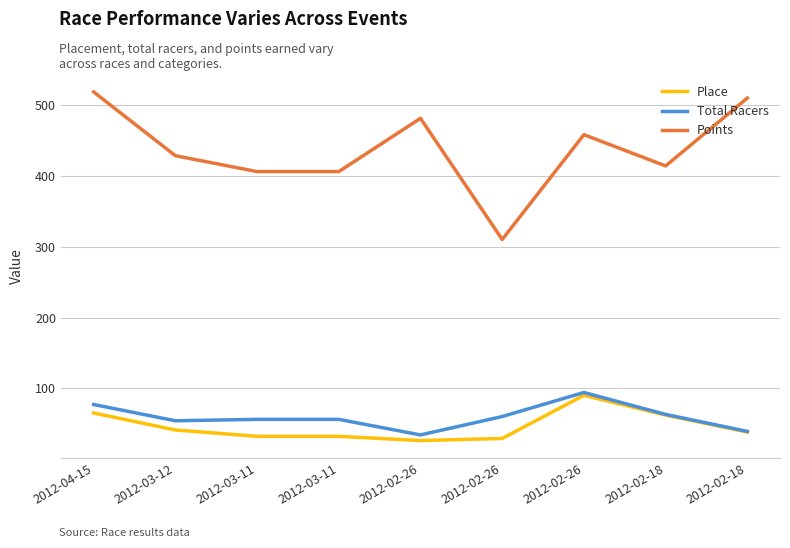

At how many categories does at least one series exceed 275?

9